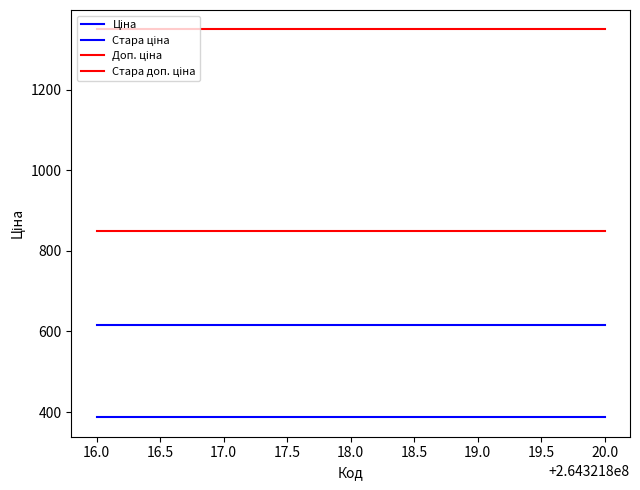

Does the chart display data point markers on the line(s)?

No